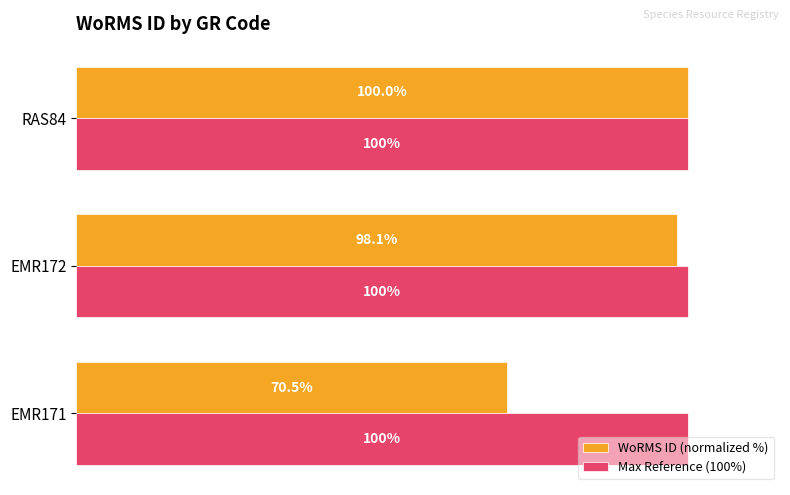

Rank the series by their average value, from lowest to highest.

WoRMS ID (normalized %), Max Reference (100%)